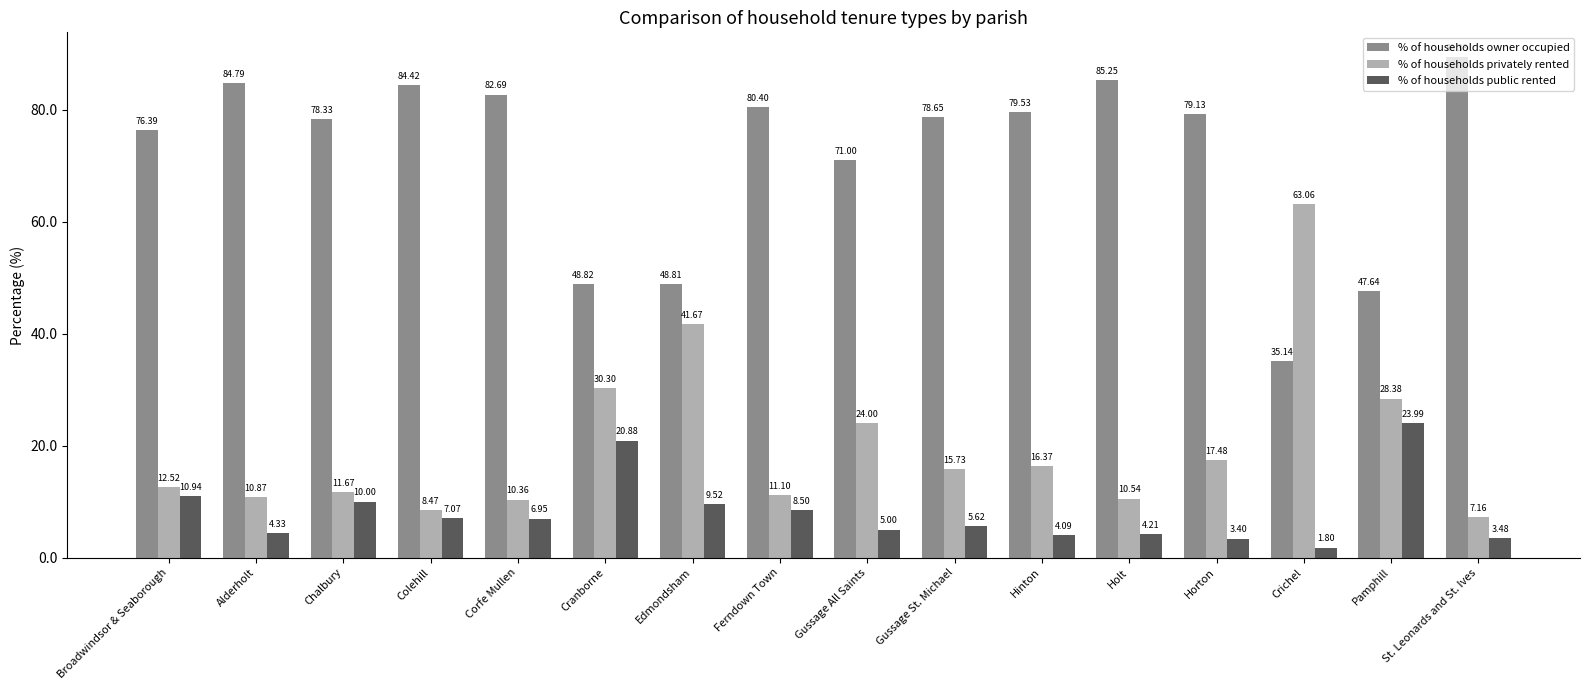

How many data points in % of households owner occupied are less than 79?

8